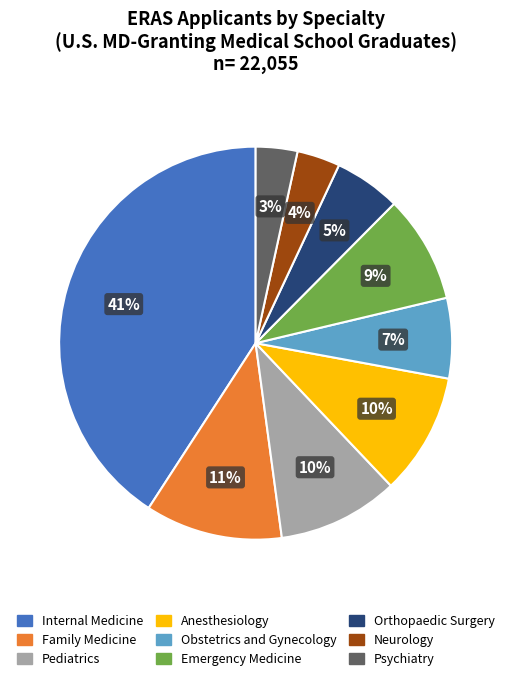

How many slices are in this pie chart?

9